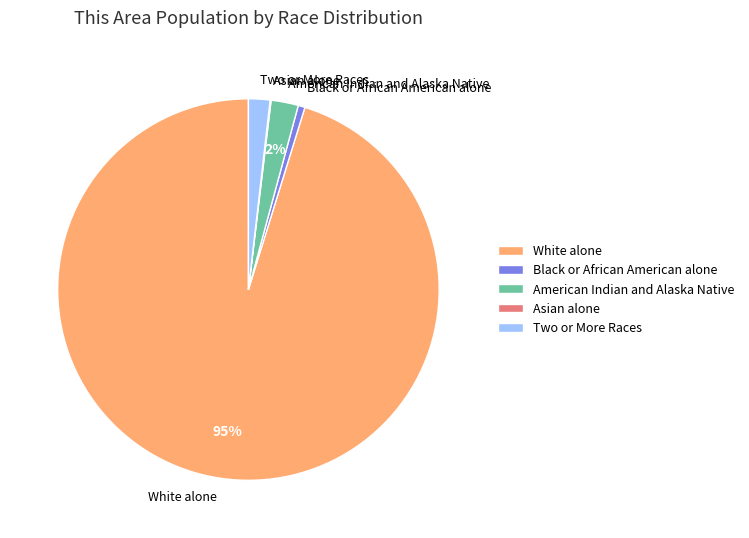

True or false: Black or African American alone accounts for 1% of the total.

True